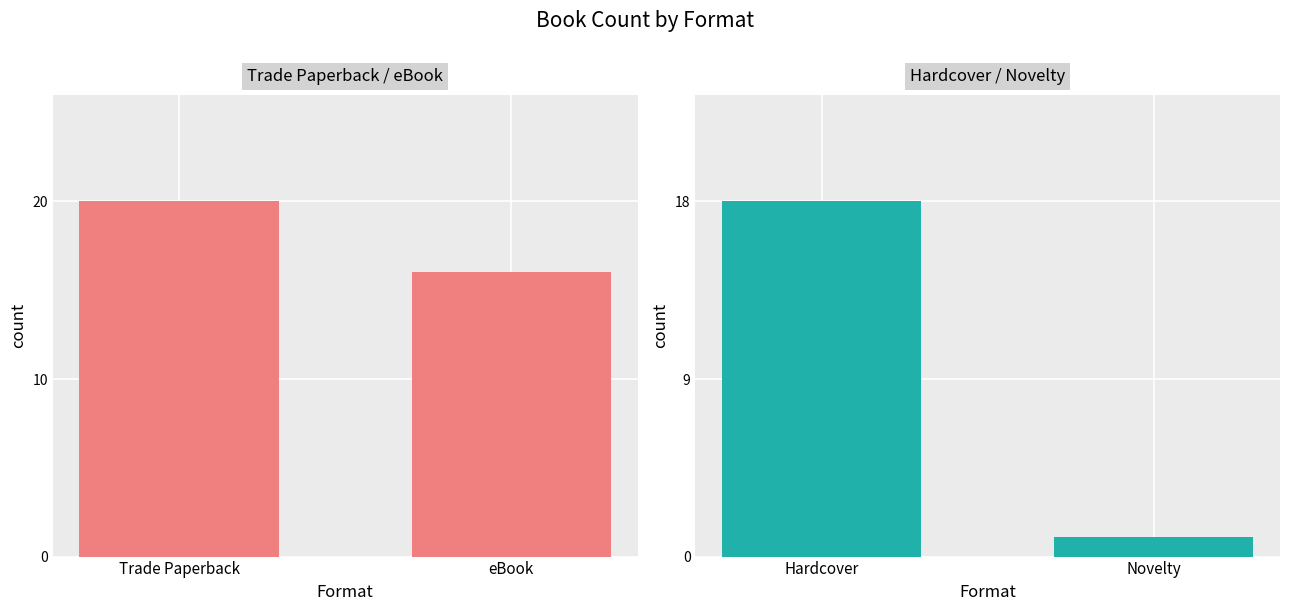

Which series has the largest total across all categories?

Trade Paperback / eBook